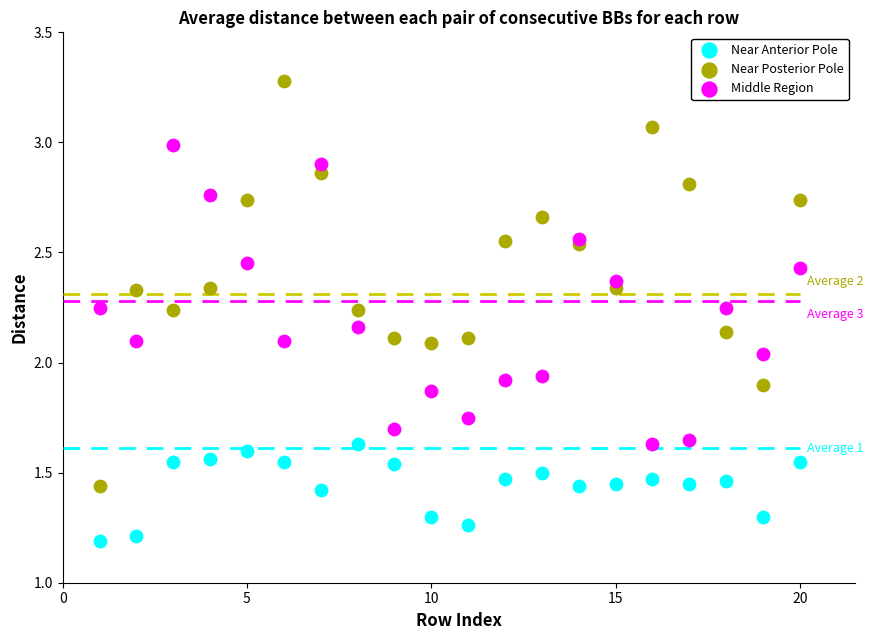

Which series reaches the maximum Y coordinate?

Near Posterior Pole